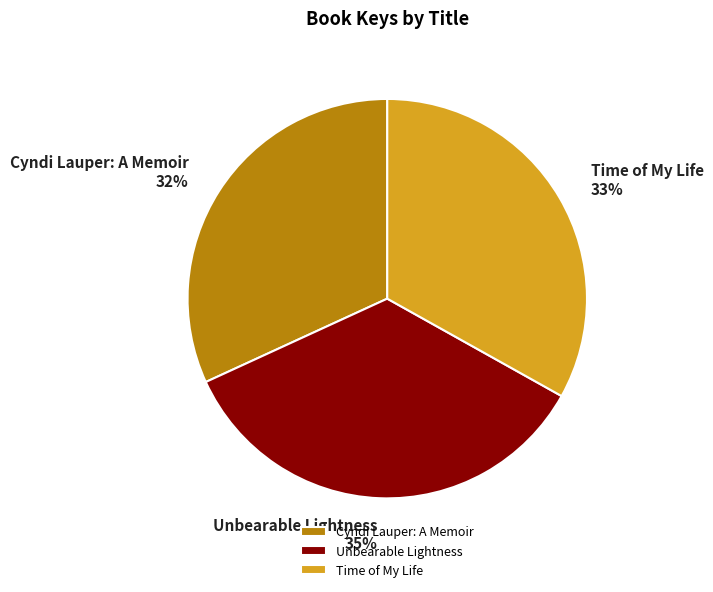

Is there a majority slice in this chart?

No